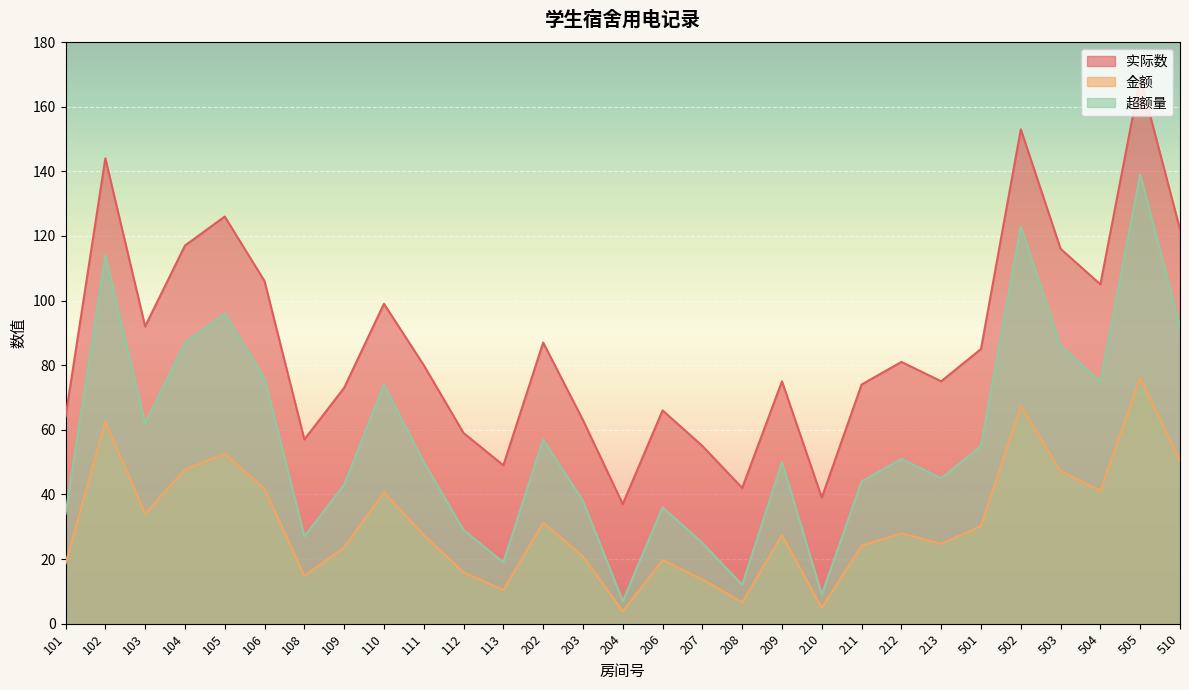

What is the sum of all 超额量 values?

1655.0